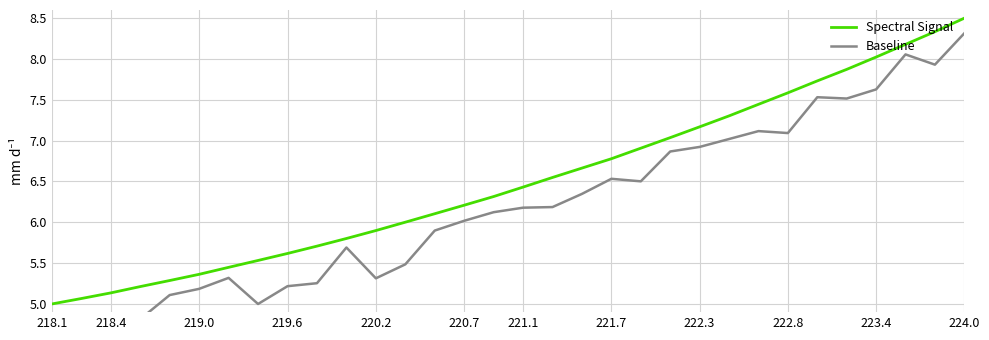

Does the chart display data point markers on the line(s)?

No